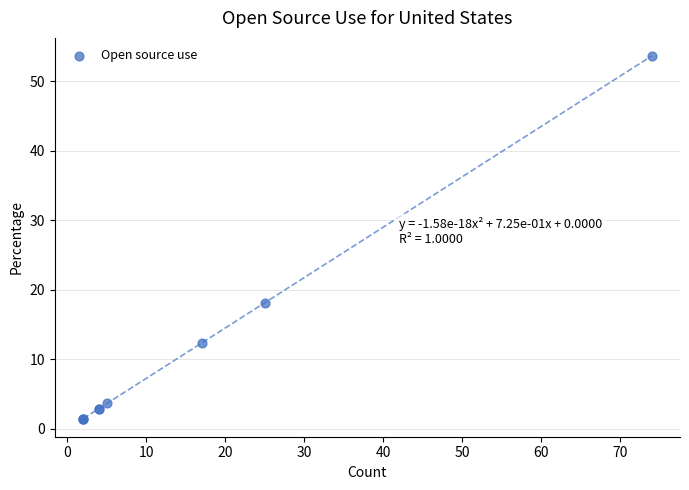

What Y value in the scatter plot is closest to 27?

18.1